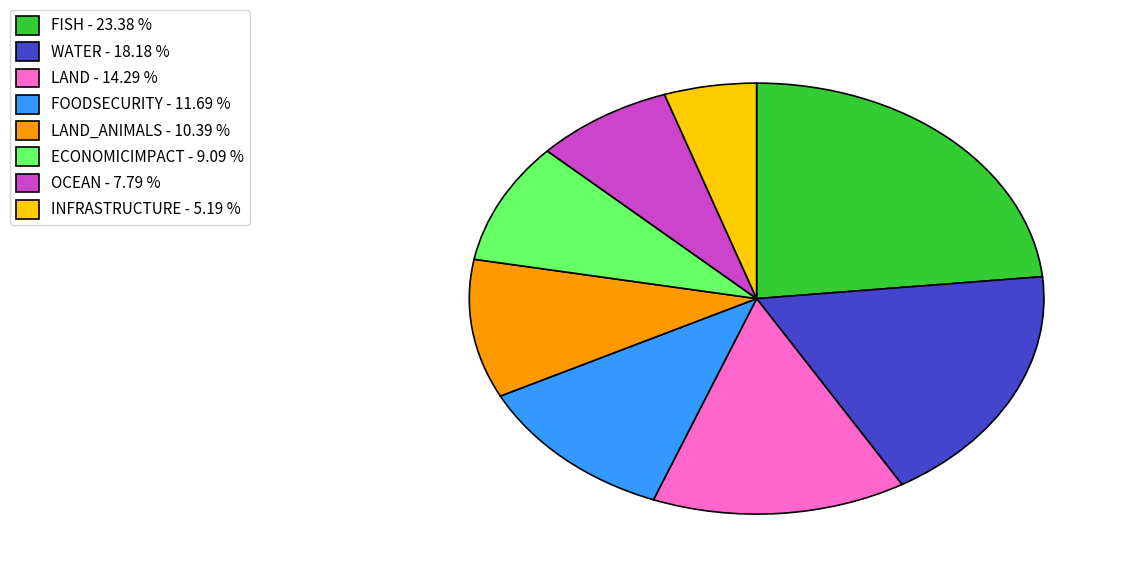

Approximately how many times larger is the value at LAND_ANIMALS - 10.39 % compared to INFRASTRUCTURE - 5.19 %?

2.0